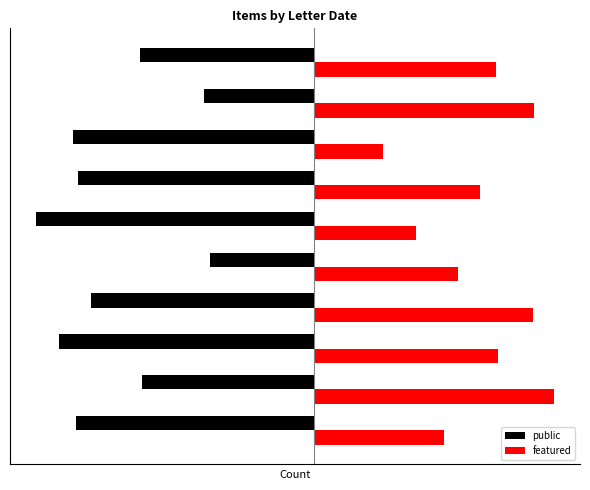

What are all the series names shown in the legend?

public, featured